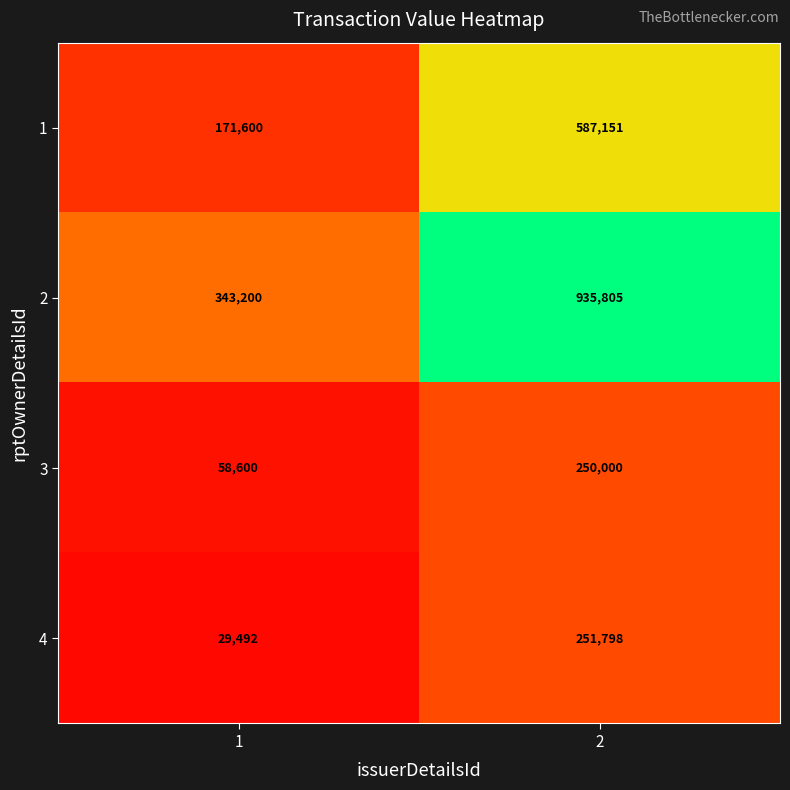

Which label corresponds to the smallest value in the chart?

1